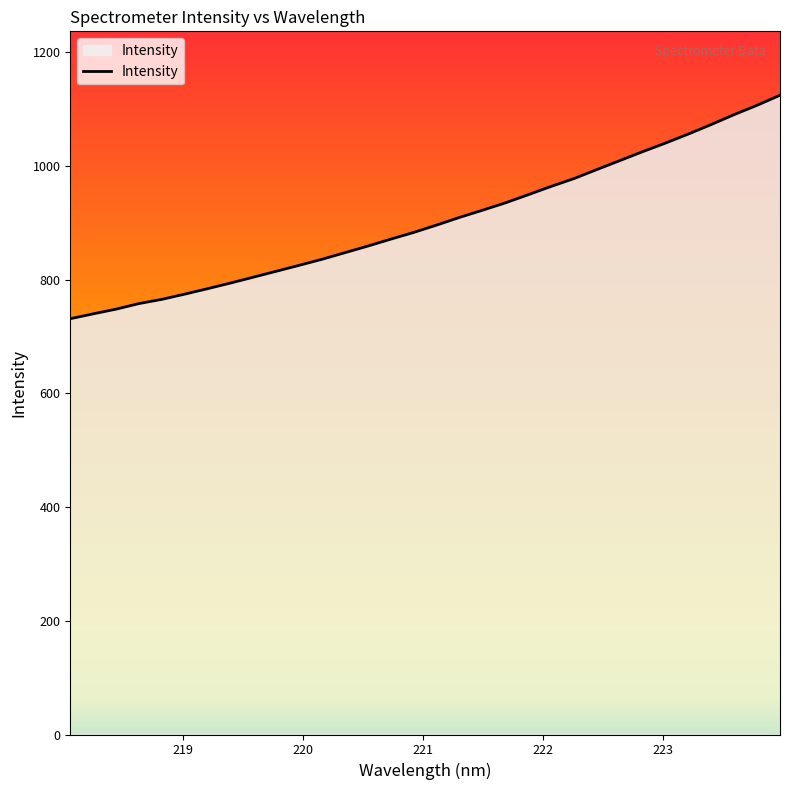

What is the minimum value shown in the chart?

731.6